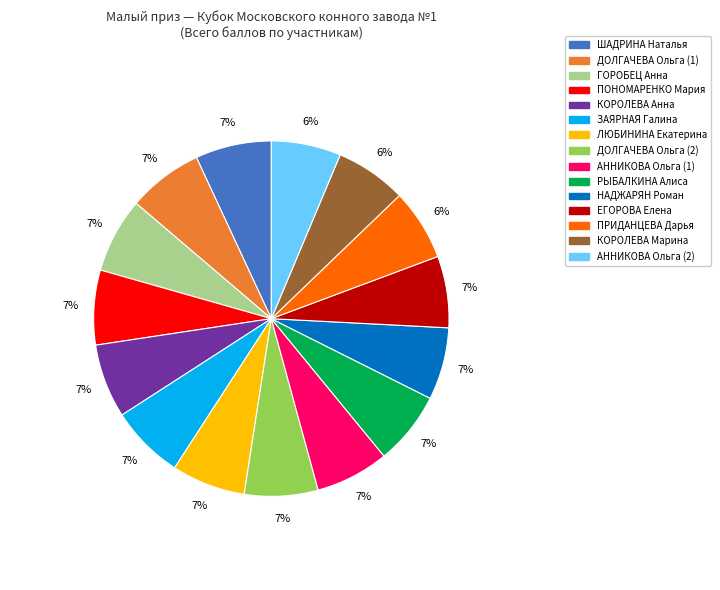

Do ДОЛГАЧЕВА Ольга (1) and ШАДРИНА Наталья together represent more than half of the pie?

No